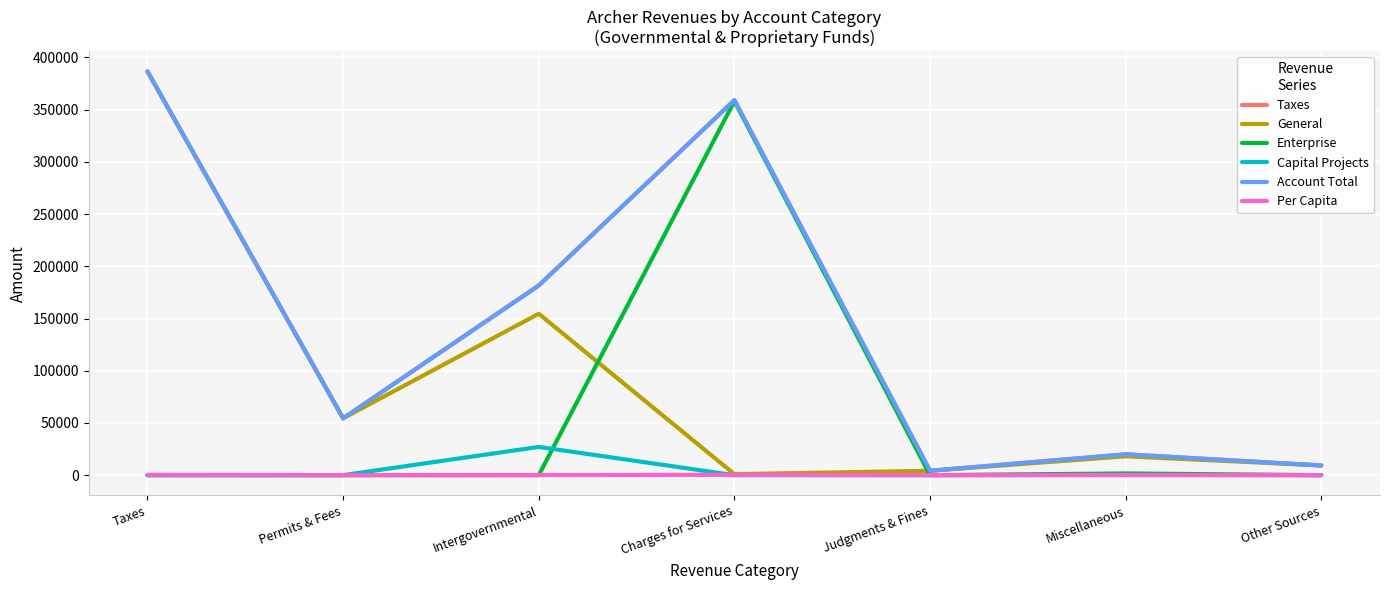

True or false: Taxes and Per Capita cross at least once.

False